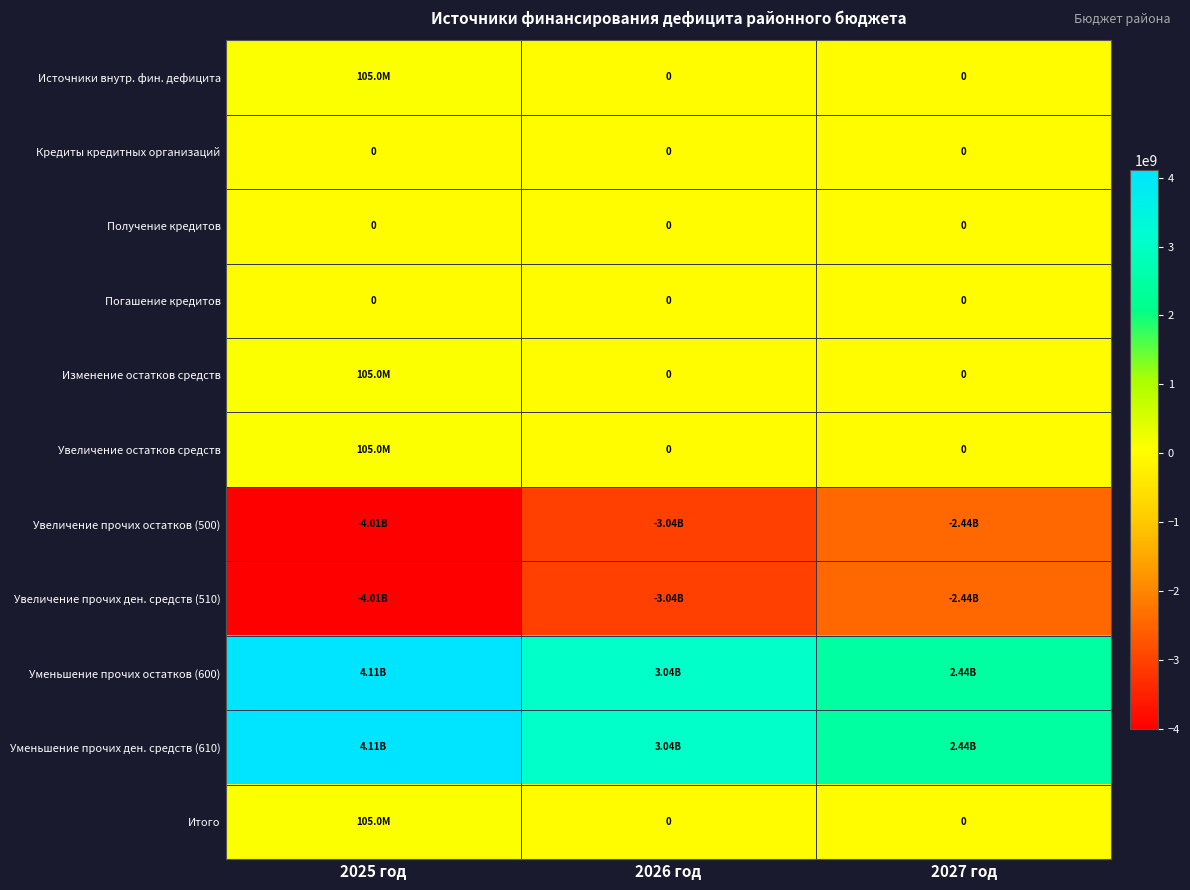

At which category is the sum across all series the highest?

2025 год